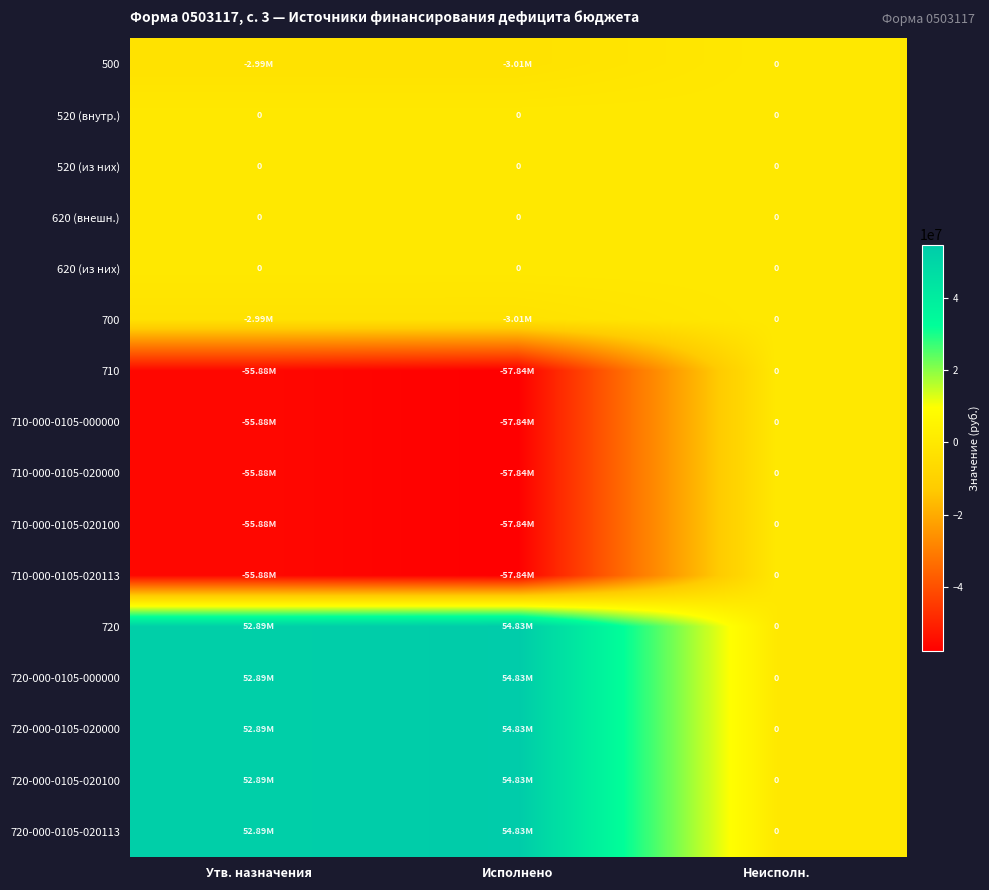

At which label is 720-000-0105-020000 closest to 27415605?

Утв. назначения